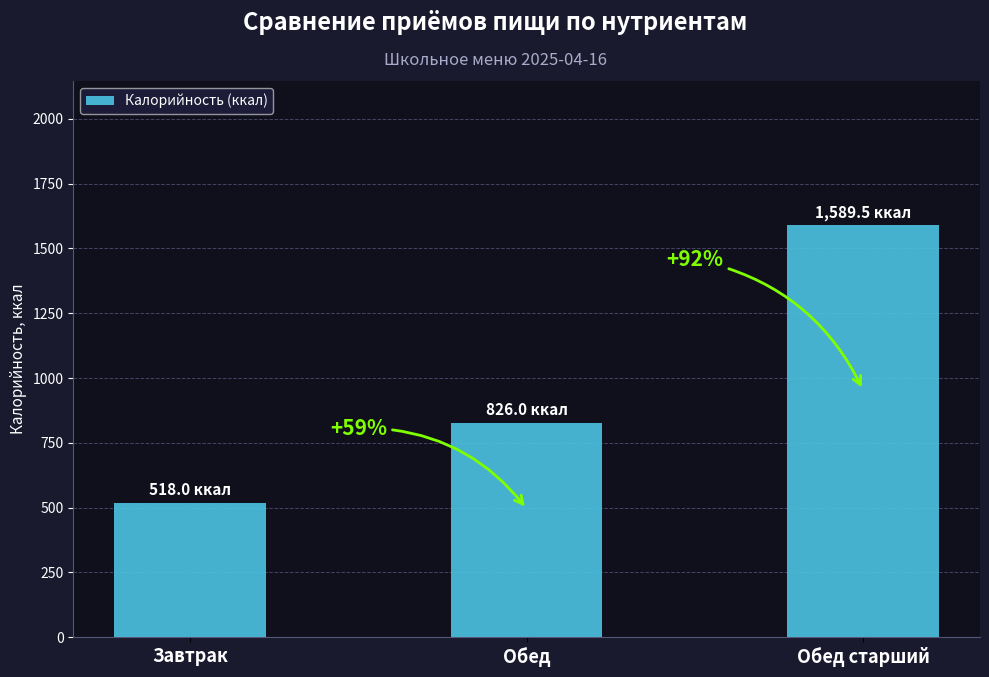

What is the change in value from Завтрак to Обед?

+308.0